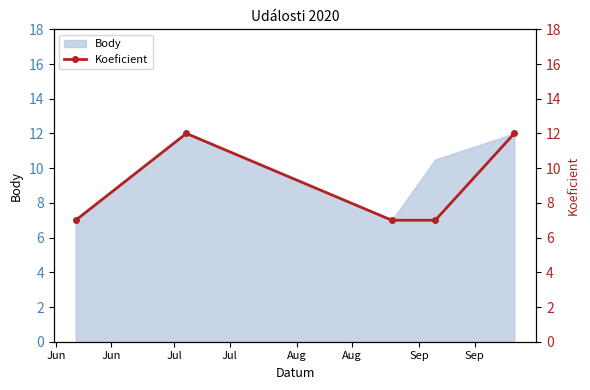

What is the smallest value displayed?

7